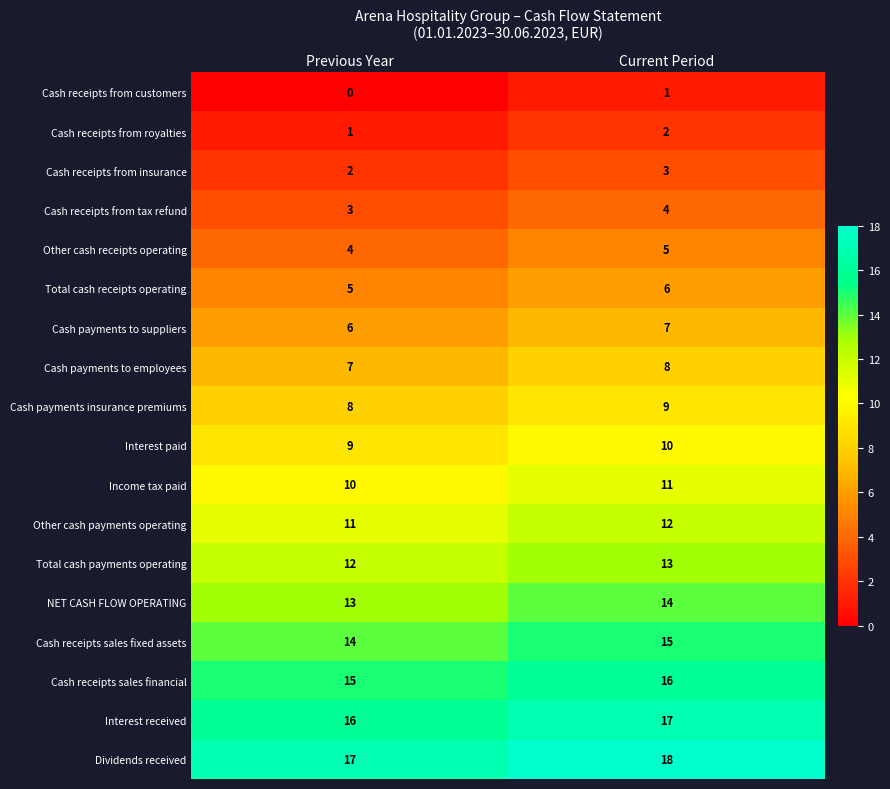

At which category is the sum across all series the highest?

Current Period